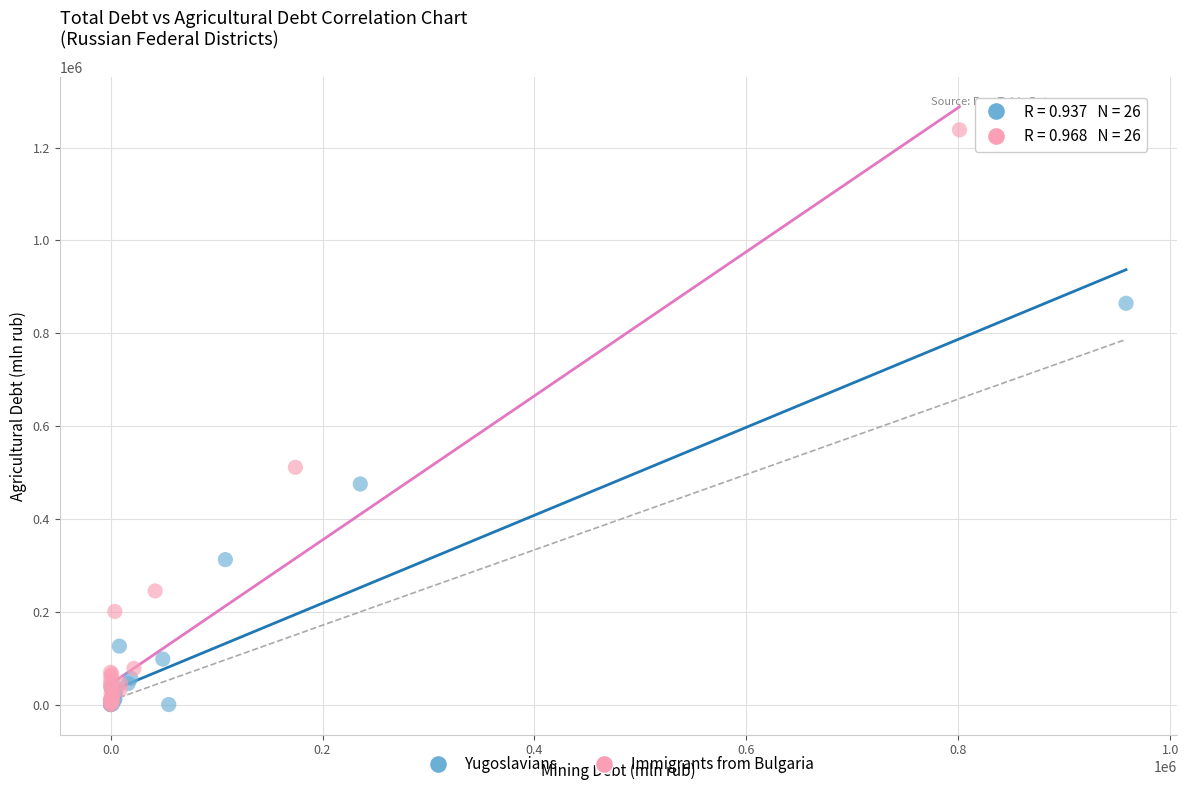

Which series contains the highest Y value?

Immigrants from Bulgaria